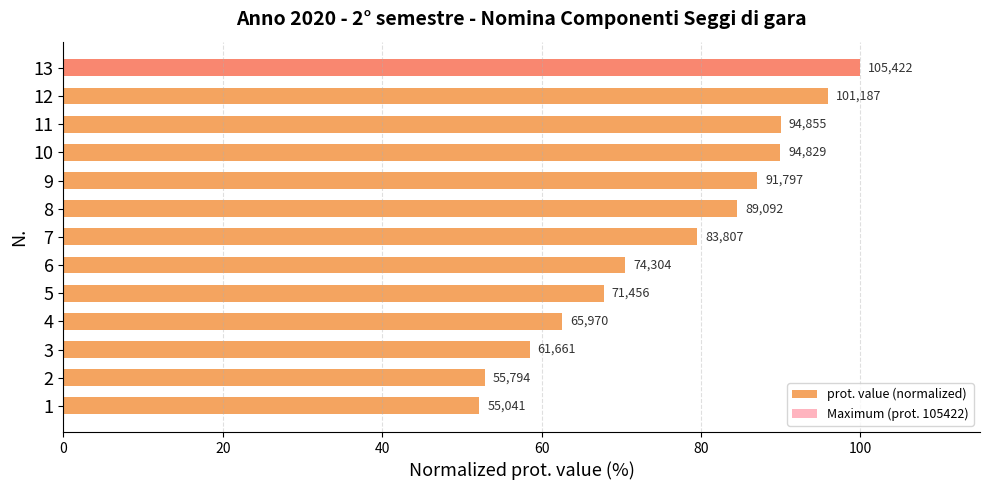

The chart shows a value of 163.2 at 12. True or false?

False